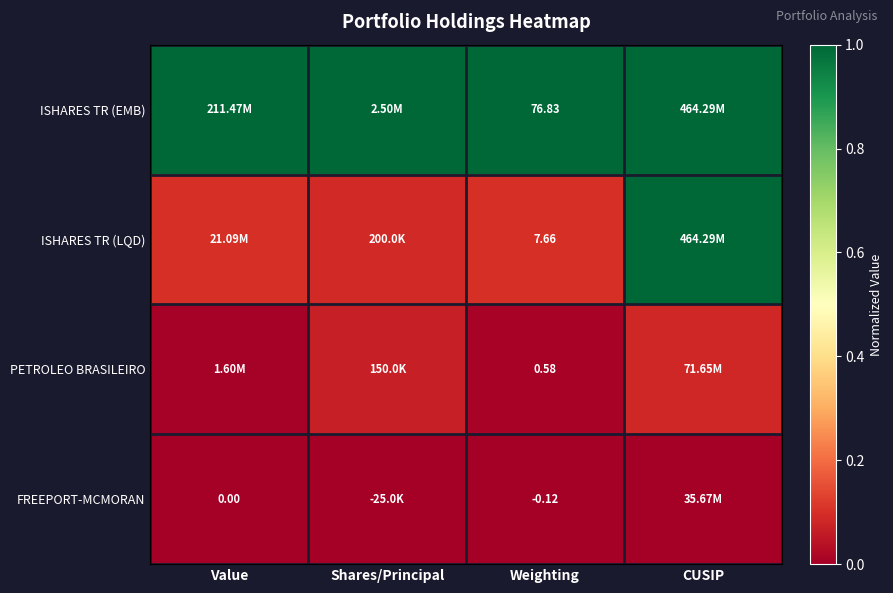

What is the spread (max minus min) of values at CUSIP?

1.0